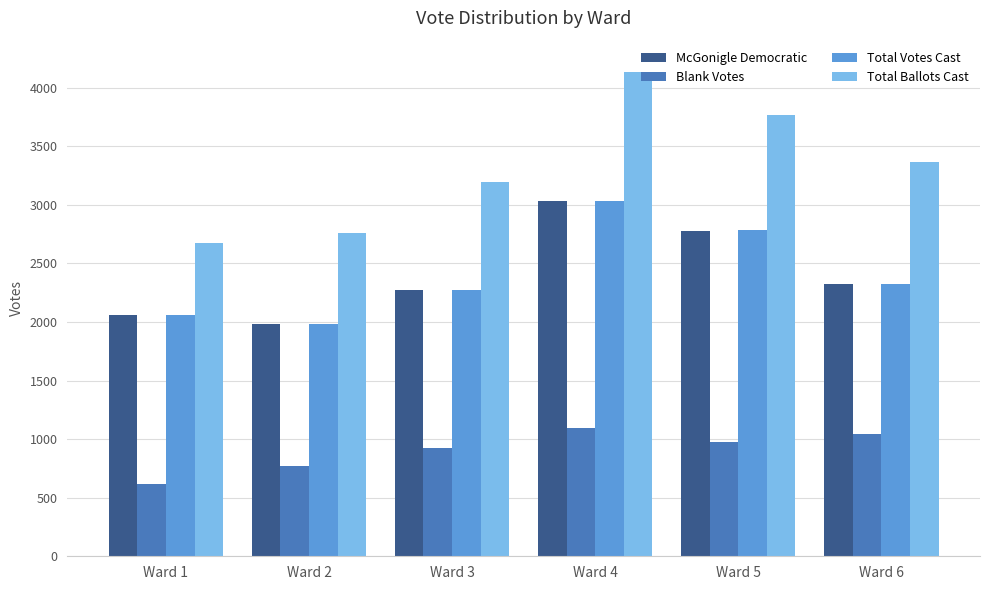

Between Ward 3 and Ward 6, which series saw the biggest shift?

Total Ballots Cast